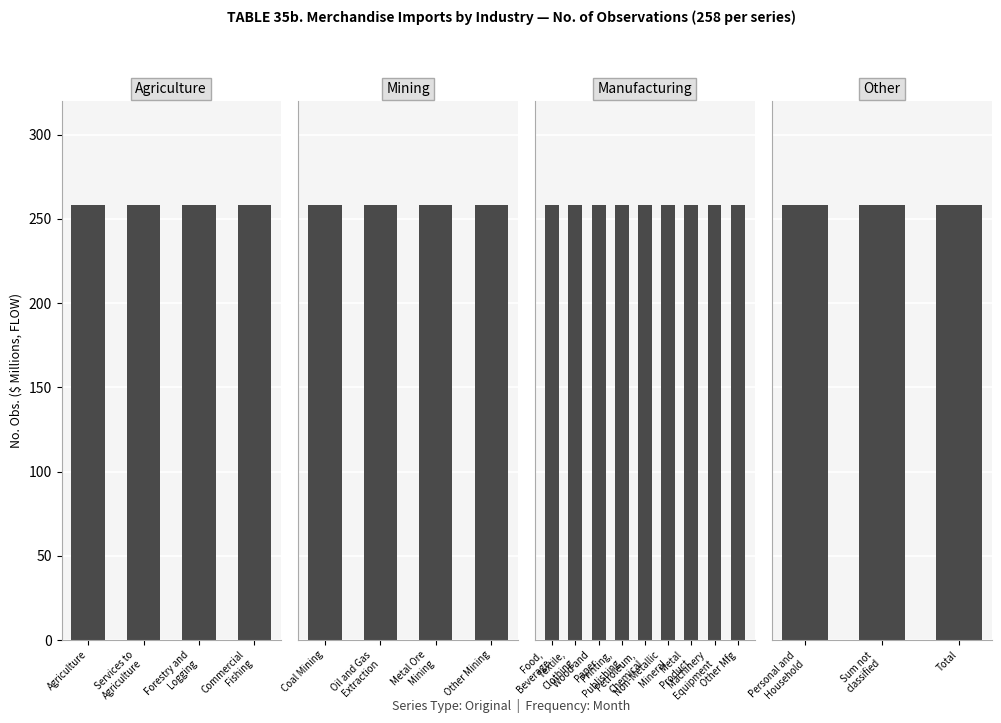

The value of No. Obs. at Machinery and Equipment is 258. True or false?

True